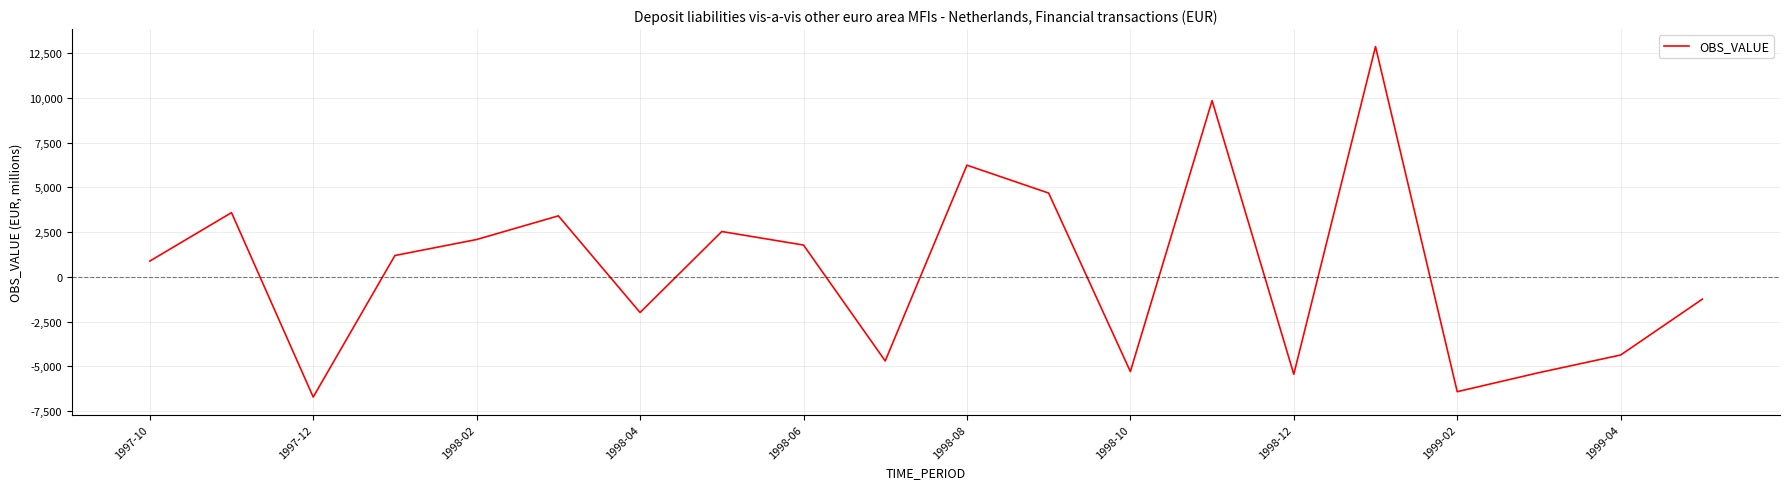

What is the maximum value shown in the chart?

12864.2